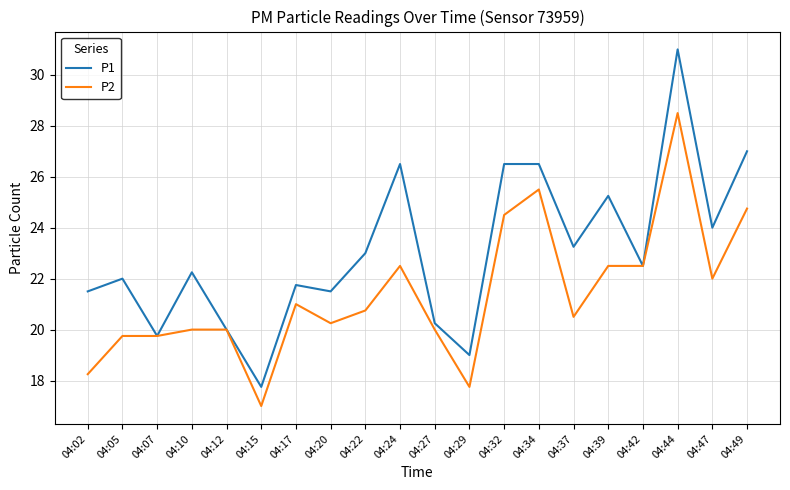

Where is the first local maximum for P1?

04:05